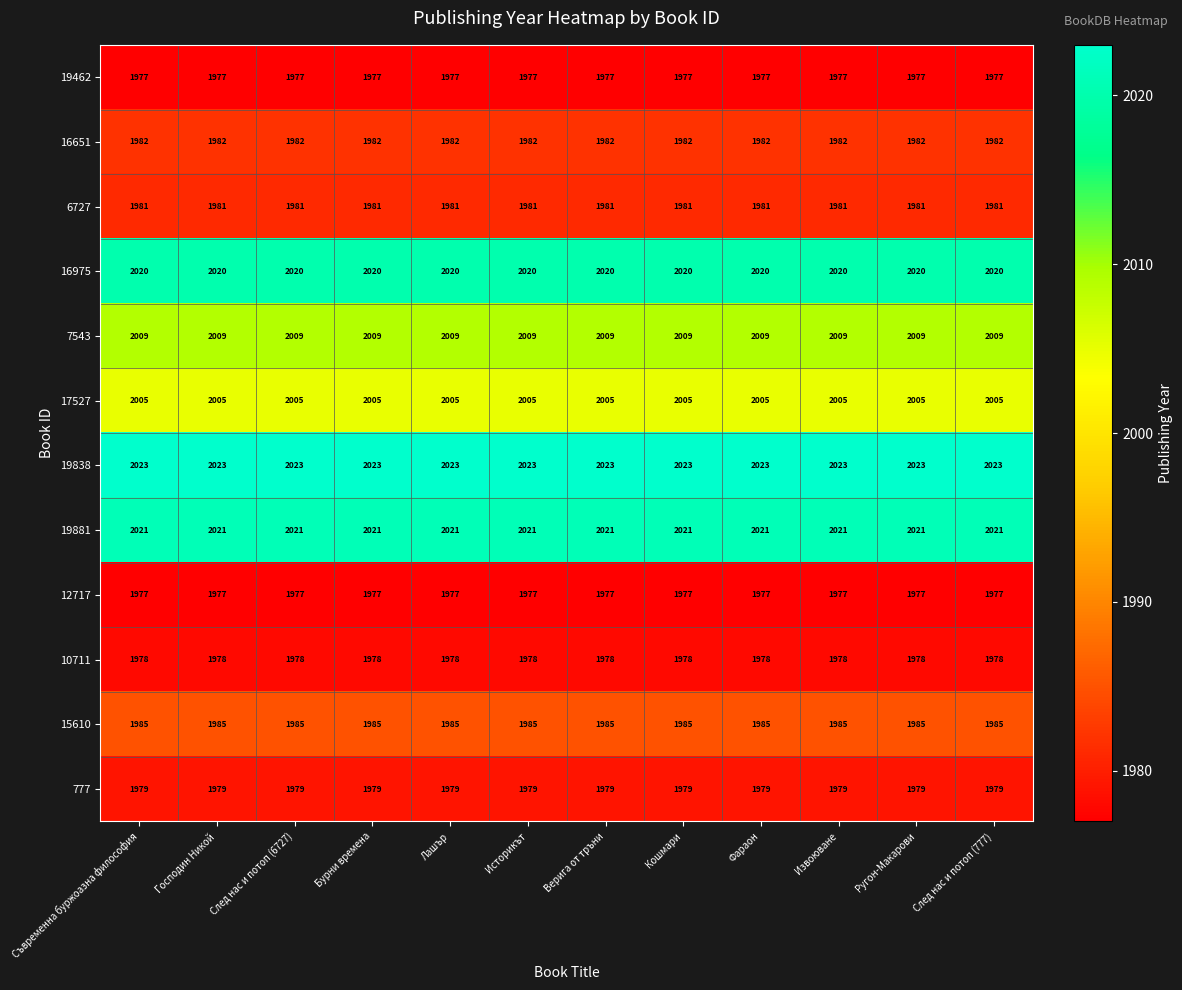

Is the value of 16651 at След нас и потоп (6727) greater than the value of 7543 at Бурни времена?

No